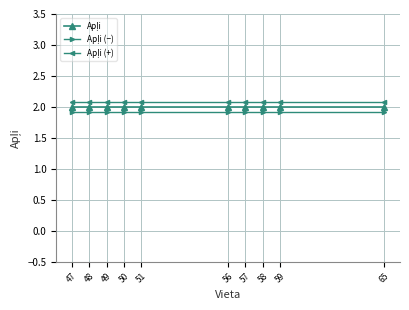

What is the total value across all series at 47?

6.0